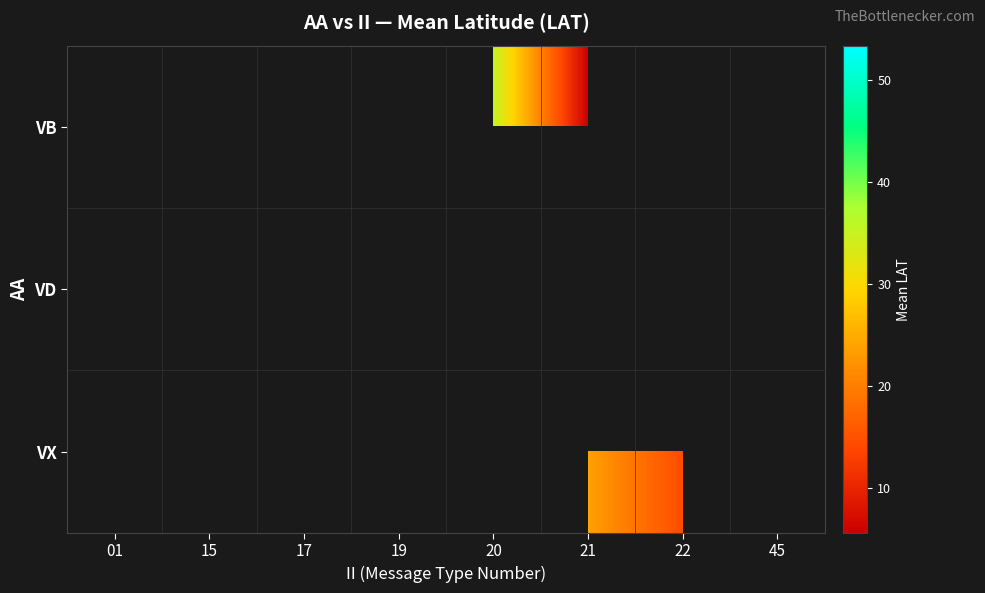

Which label corresponds to the smallest value in the chart?

21